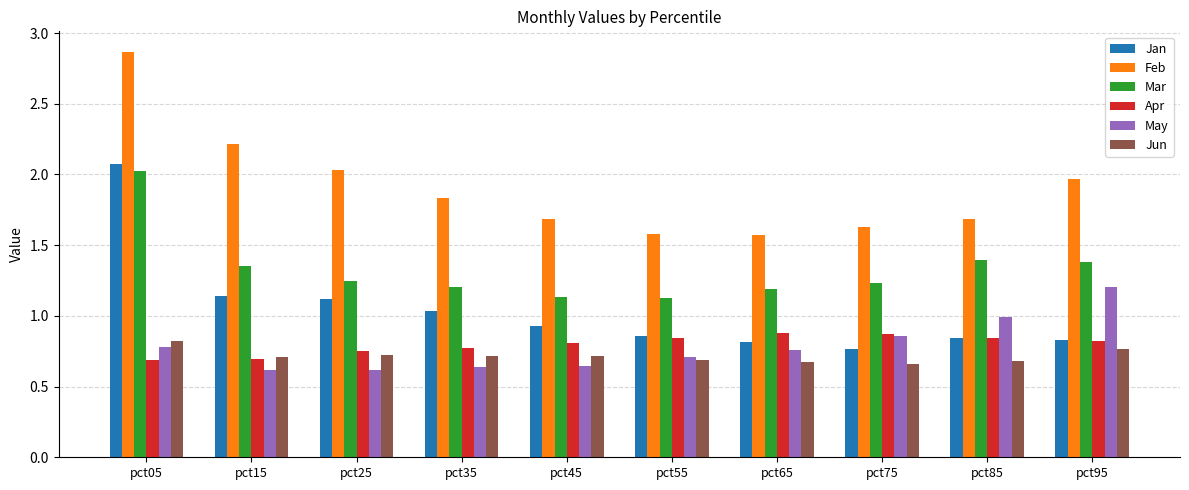

At which category is the sum across all series the highest?

pct05